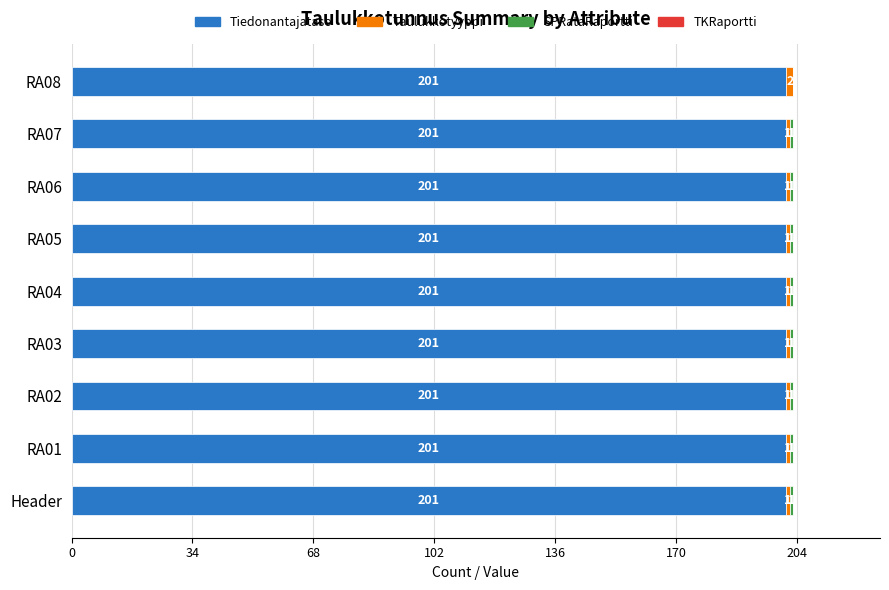

What is the sum of all Tiedonantajataso values?

1809